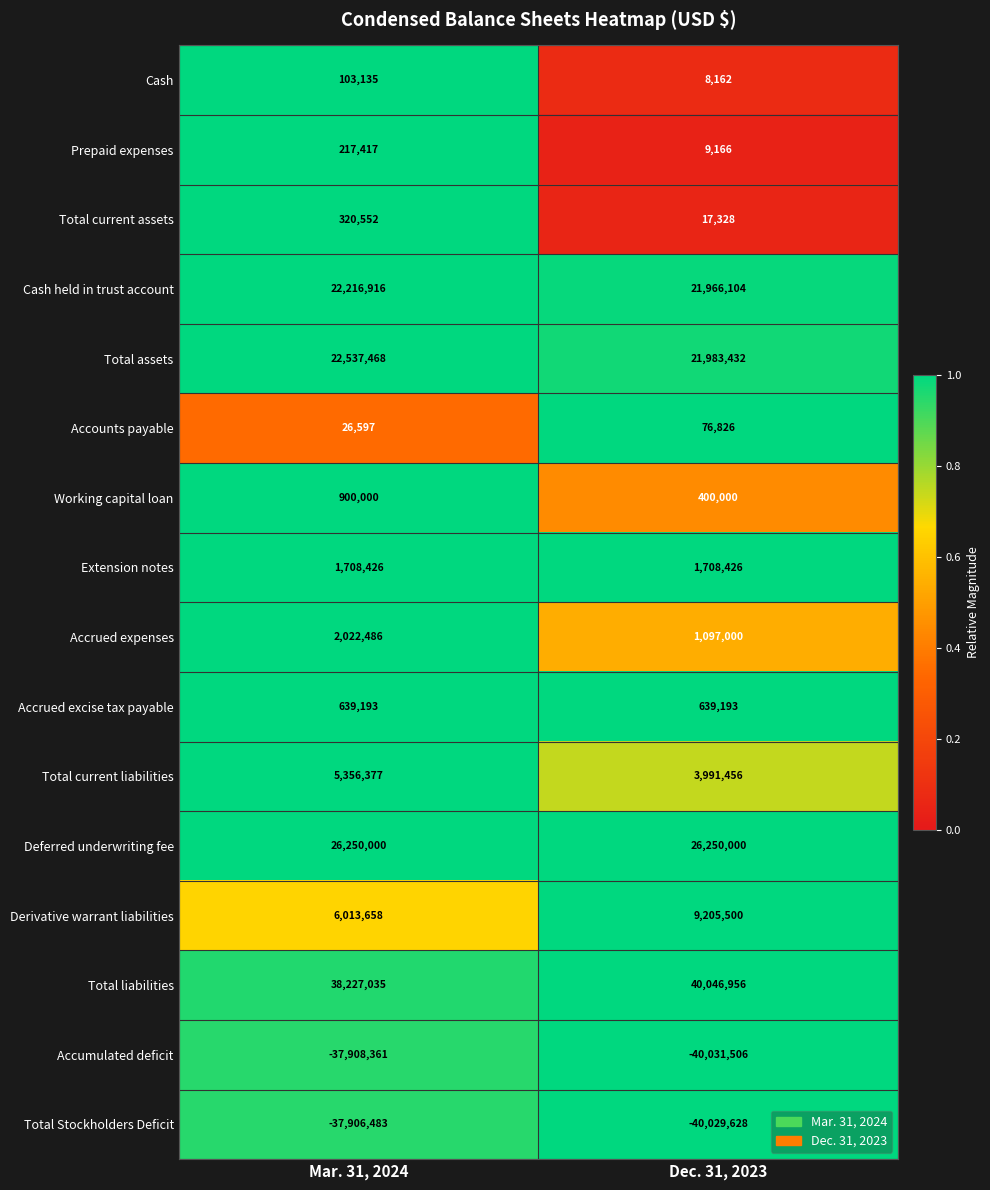

What is the sum of all Cash values?

111297